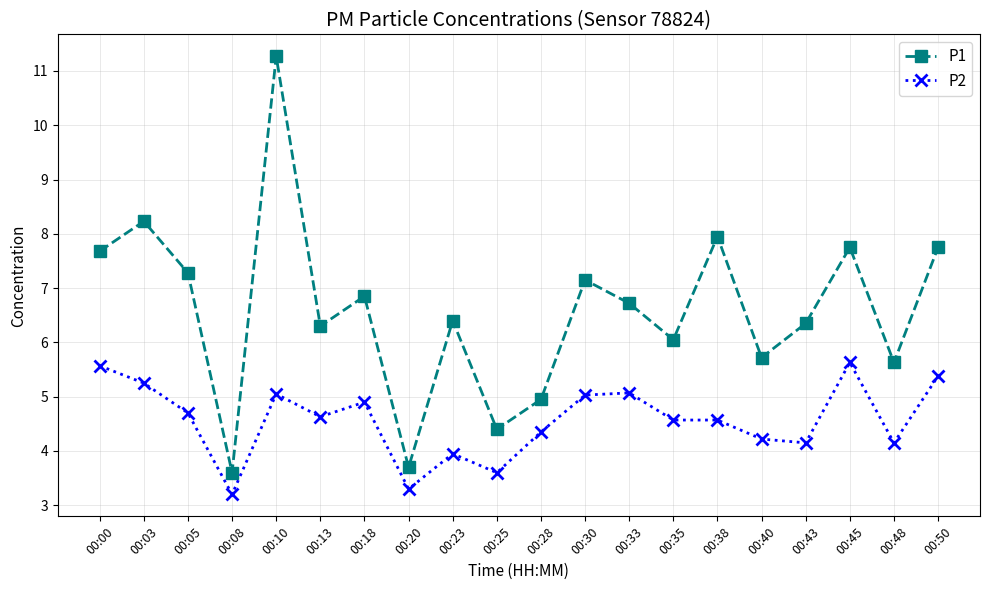

List the series in order of their overall mean, highest first.

P1, P2